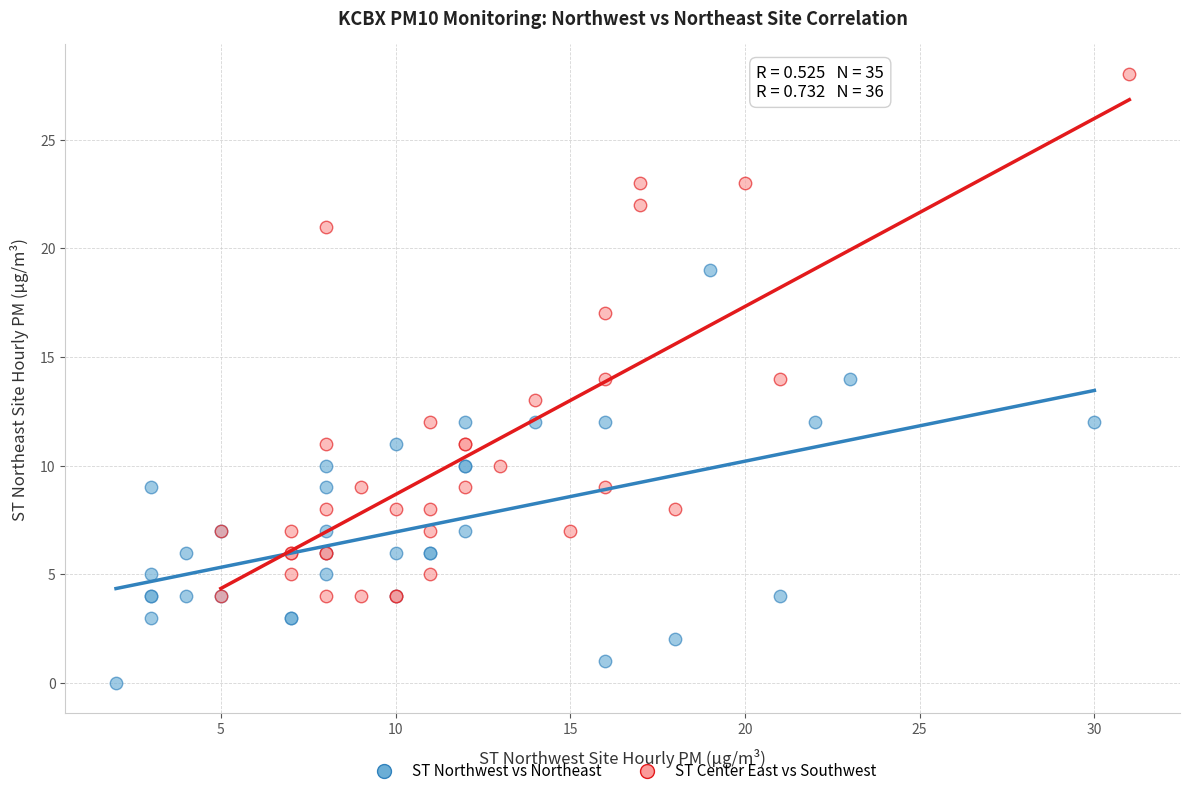

Which series reaches the minimum Y coordinate?

ST Northwest vs Northeast